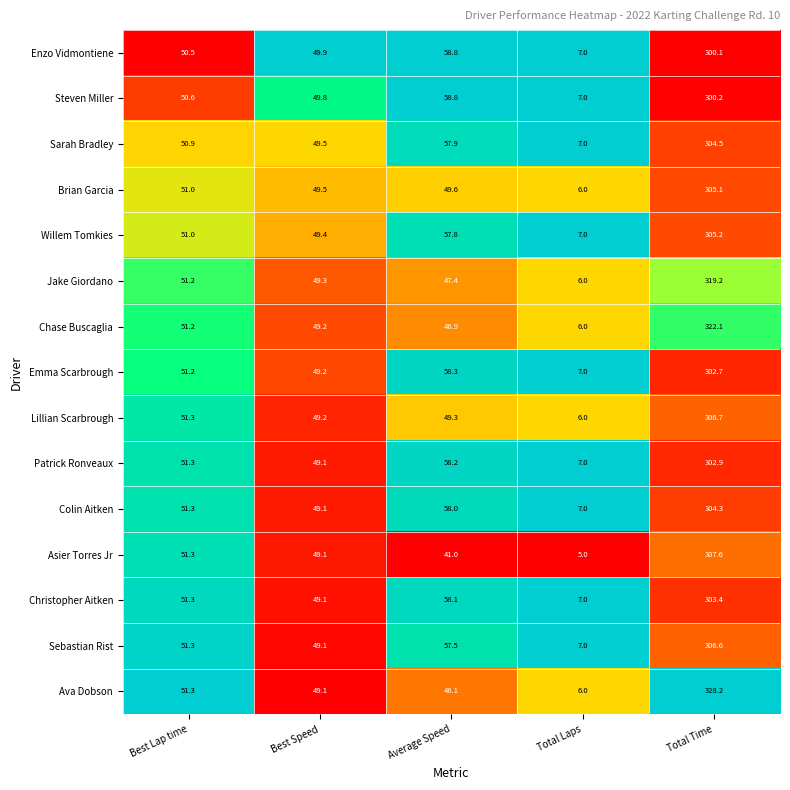

The Willem Tomkies series shows 25.2 at Best Lap time. True or false?

False